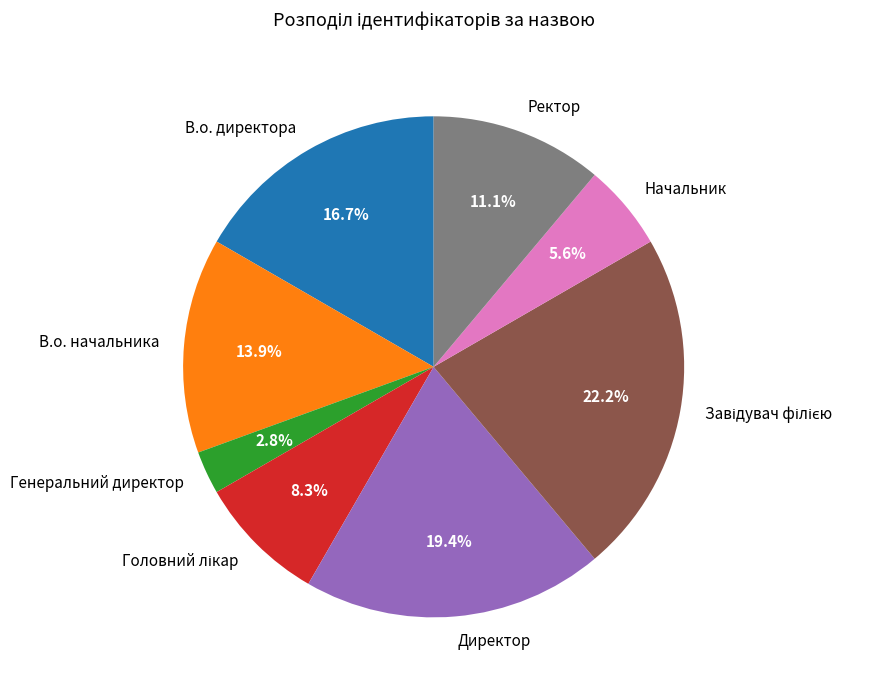

How much of the chart is everything except В.о. начальника?

86.1%